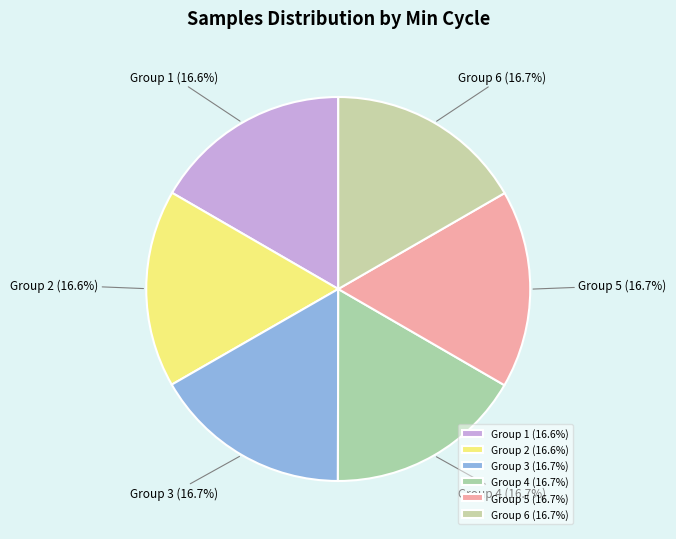

What is the ratio of the value at Group 3 to the value at Group 2?

1.0